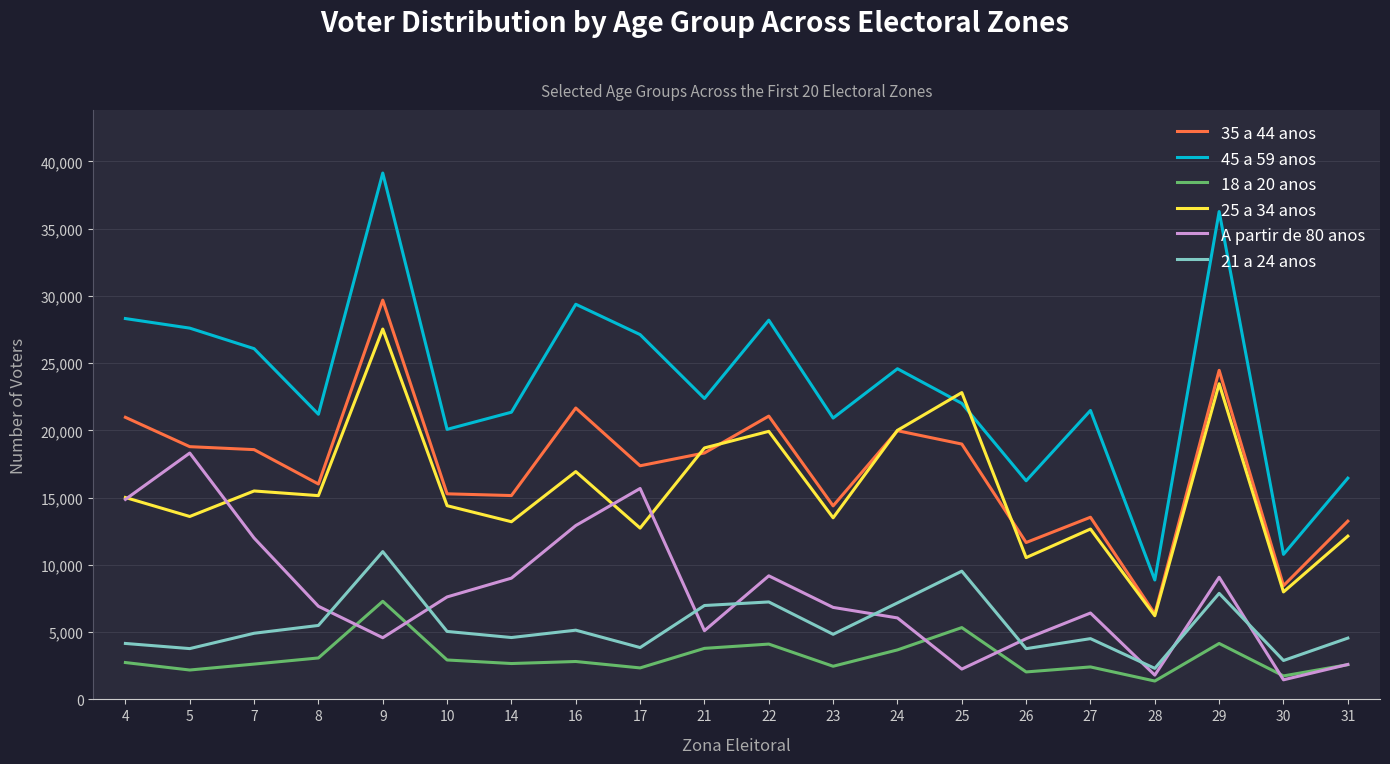

At how many categories does at least one series exceed 19185?

16